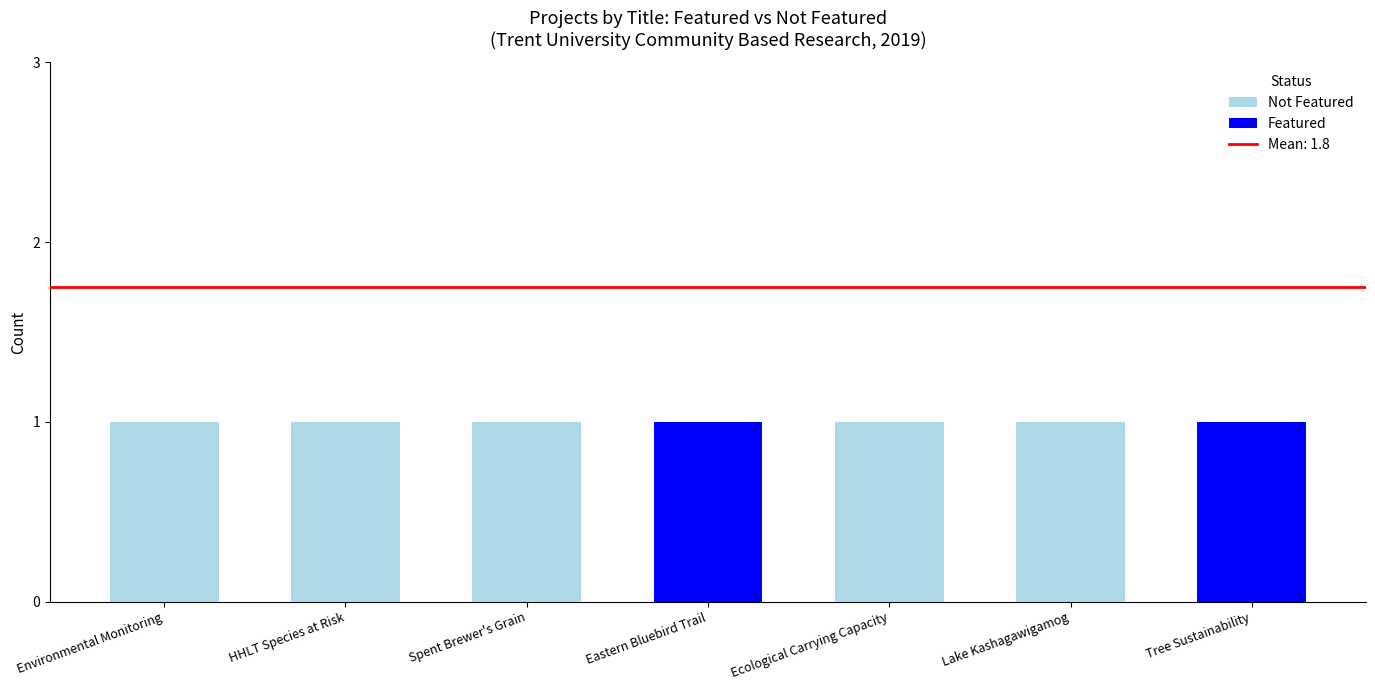

True or false: Featured has a value of 1 at Tree Sustainability.

True